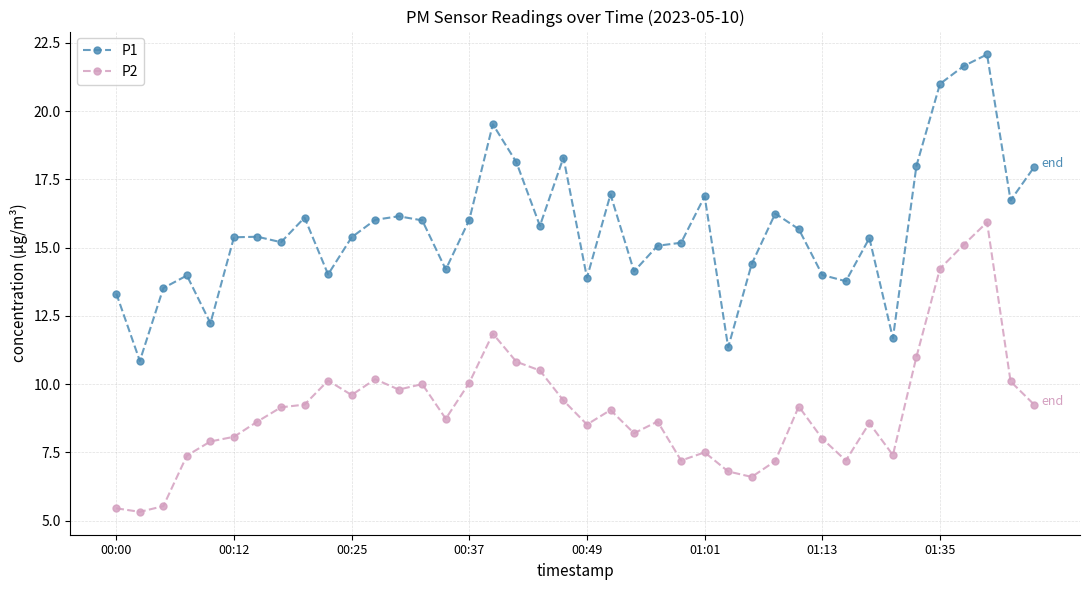

Rank the series by their maximum value, from lowest to highest.

P2, P1